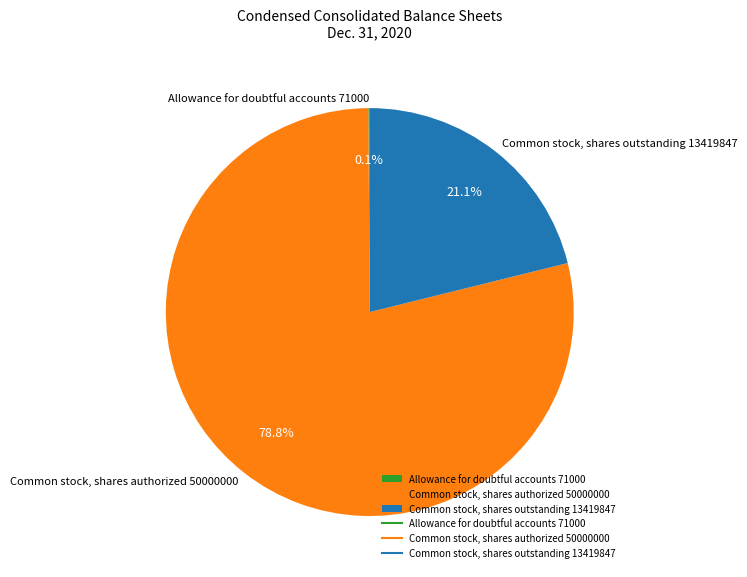

Combined, do Common stock, shares outstanding 13419847 and Common stock, shares authorized 50000000 account for over 50%?

Yes